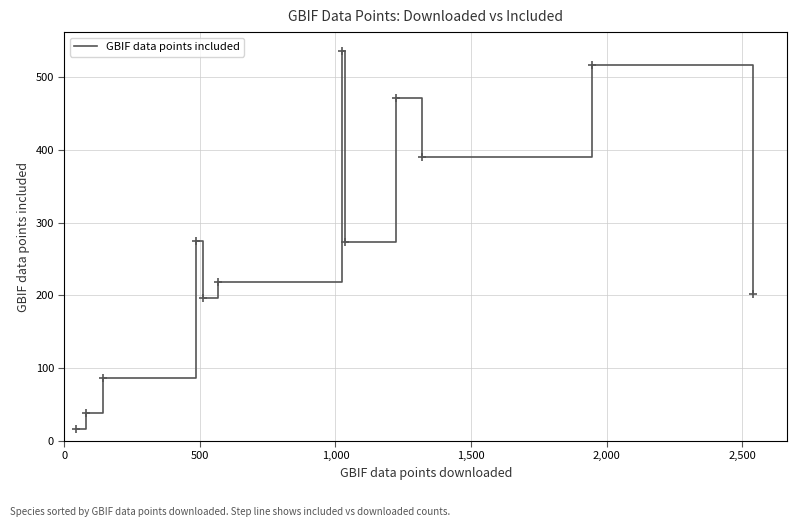

What is the smallest value displayed?

16